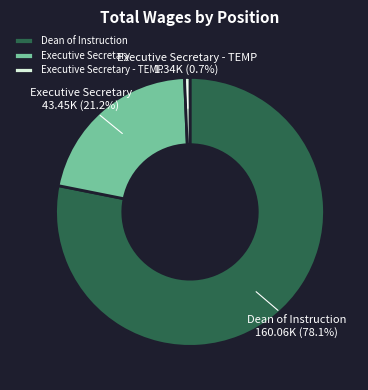

What is the total percentage of Executive Secretary and Executive Secretary - TEMP?

21.9%